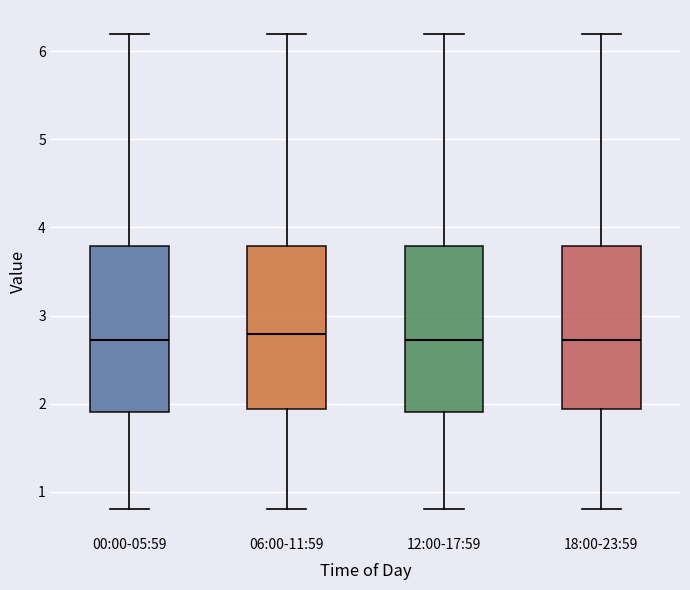

Reading left to right, transcribe this box plot: for each box, give where its median line is, the range the box spans, and where its two whiskers end, as read against the y-axis. The values are not printed on the chart, so give them approximately, as read against the axis.

00:00-05:59: median 2.7, box 1.9 to 3.8, whiskers 0.8 to 6.2
06:00-11:59: median 2.8, box 1.9 to 3.8, whiskers 0.8 to 6.2
12:00-17:59: median 2.7, box 1.9 to 3.8, whiskers 0.8 to 6.2
18:00-23:59: median 2.7, box 1.9 to 3.8, whiskers 0.8 to 6.2